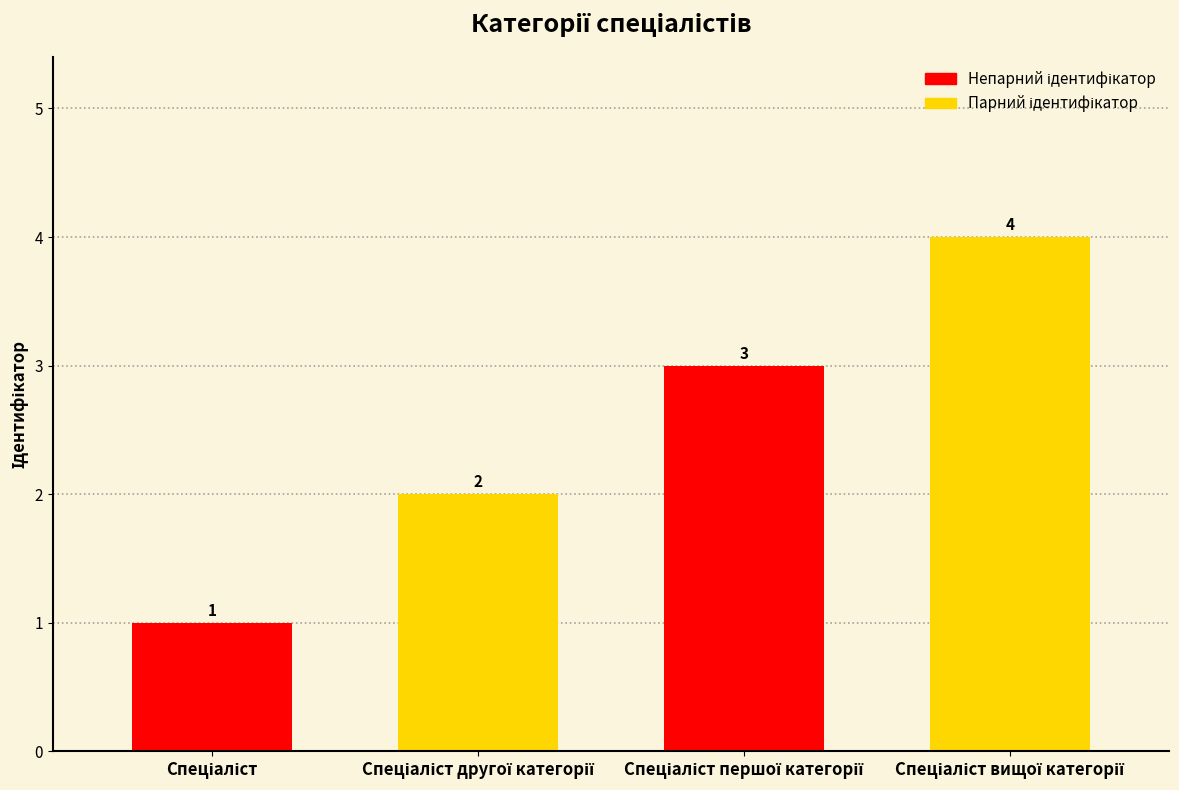

Count the values in the range 2 to 4.

3